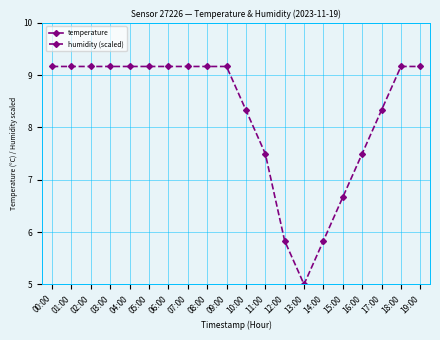

In humidity (scaled), how many points are lower than both neighbors (excluding endpoints)?

1